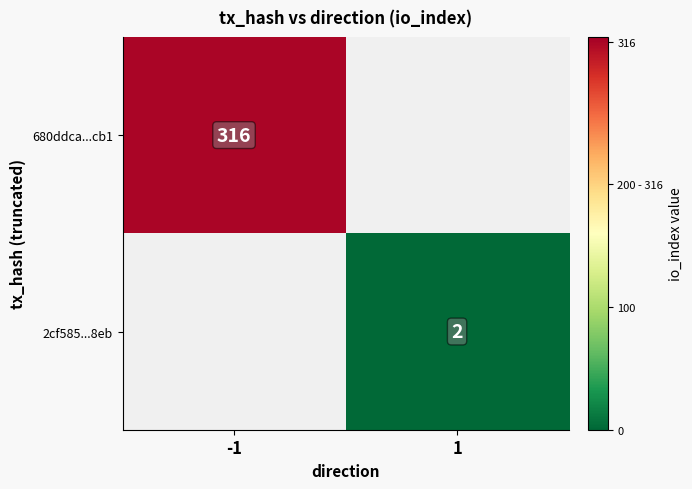

The 680ddca...cb1 series shows 316 at -1. True or false?

True